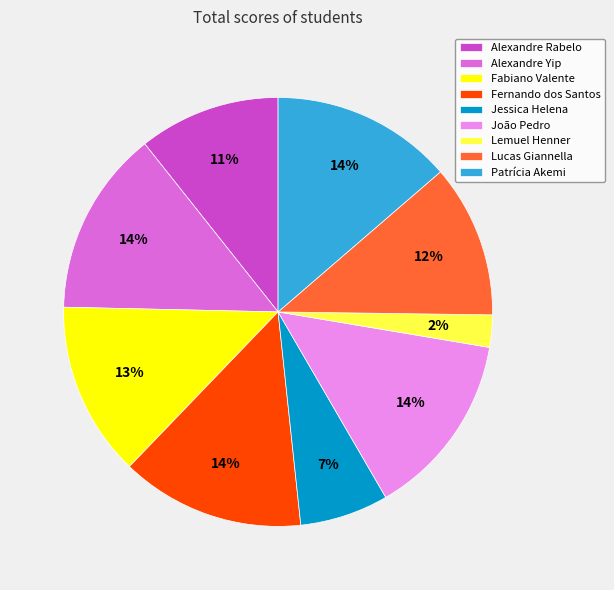

To the nearest percent, what percentage of the pie is Jessica Helena?

7%